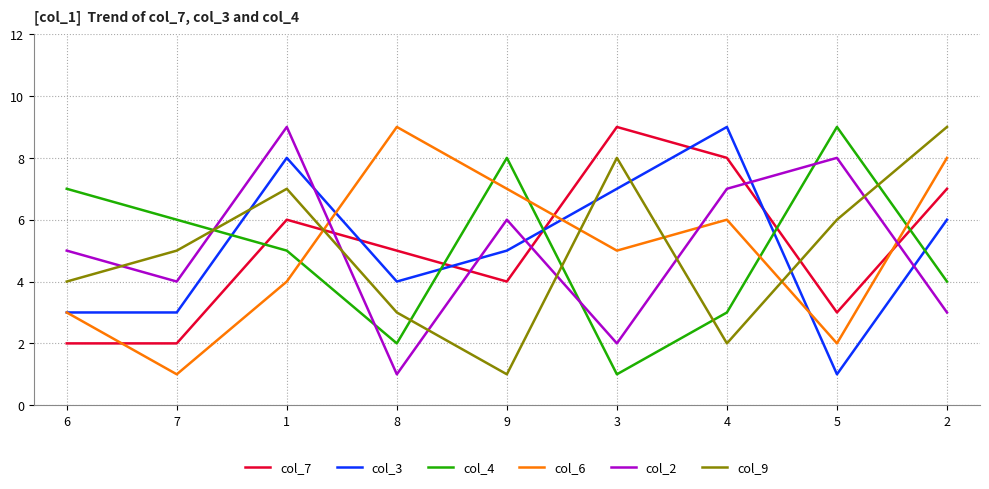

True or false: col_6 has a value of 10 at 9.

False